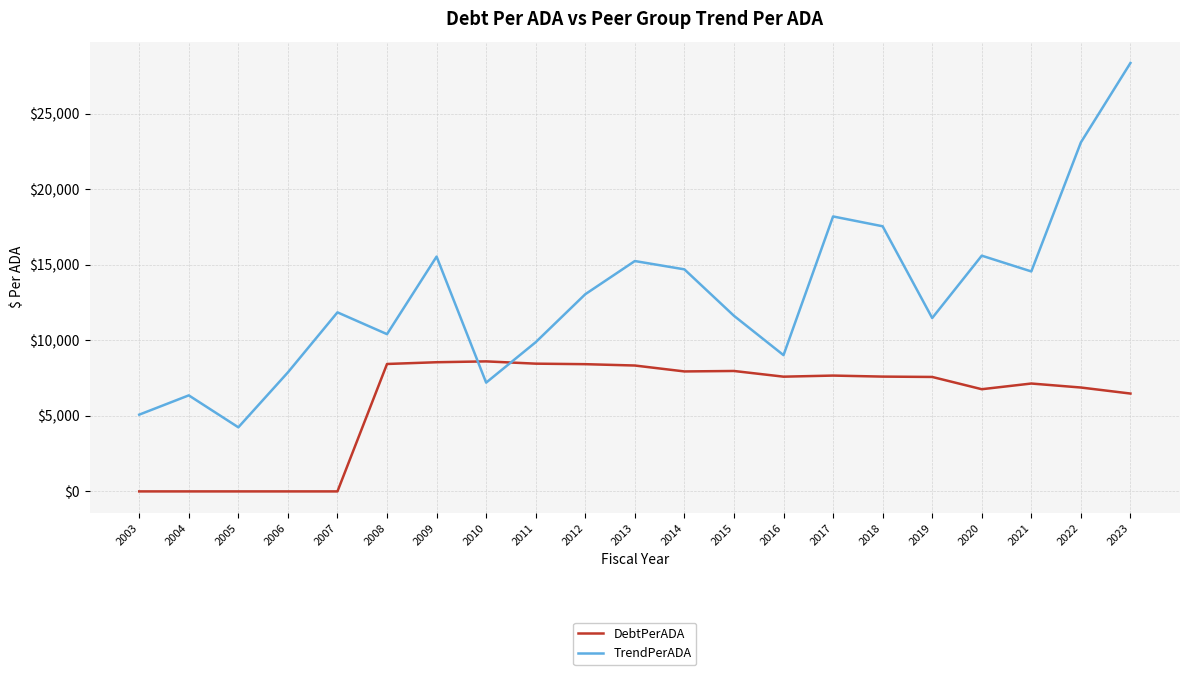

Which series has the largest range (max minus min)?

TrendPerADA